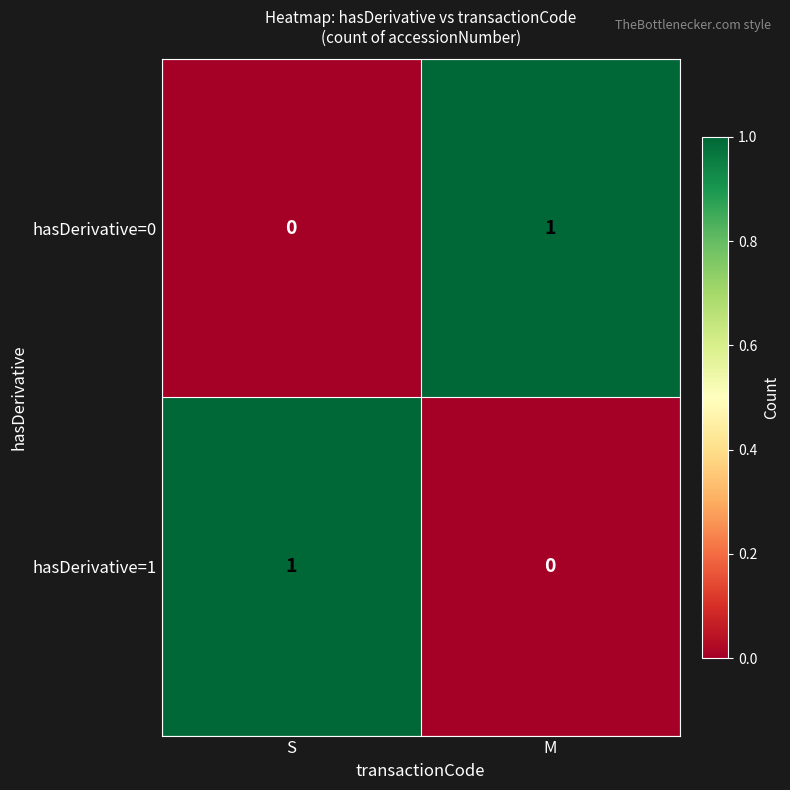

At M, list the series in order from smallest to largest.

hasDerivative=1, hasDerivative=0